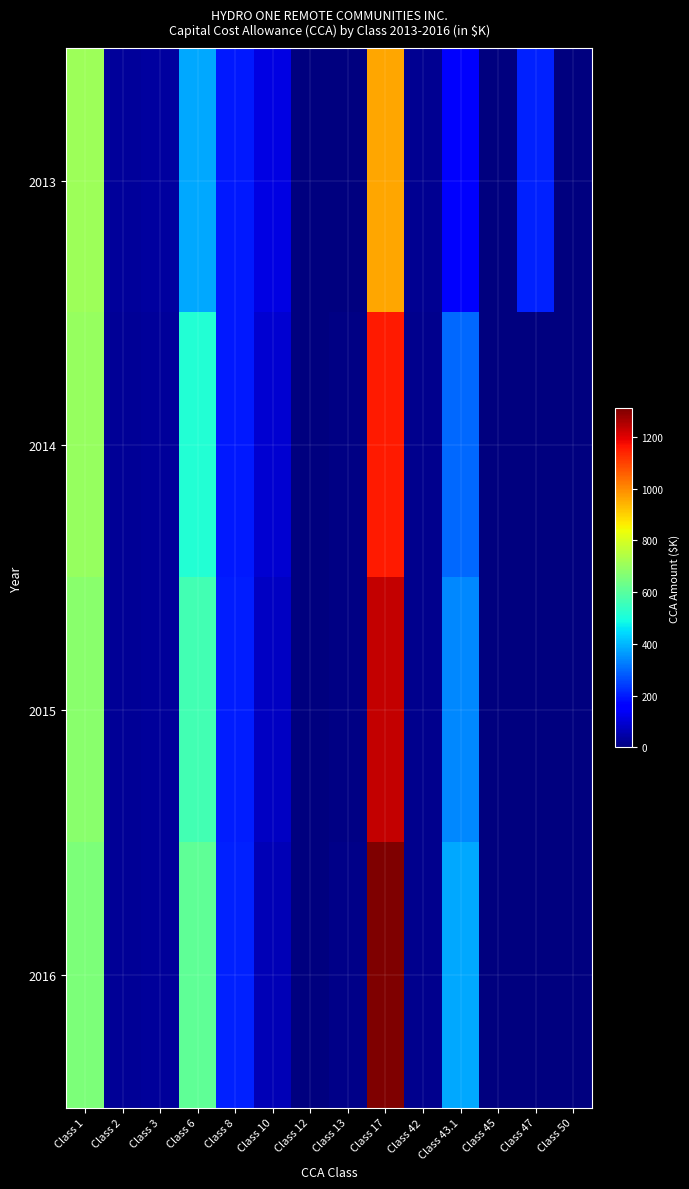

Rank the series at Class 13 from highest to lowest value.

2016, 2015, 2014, 2013